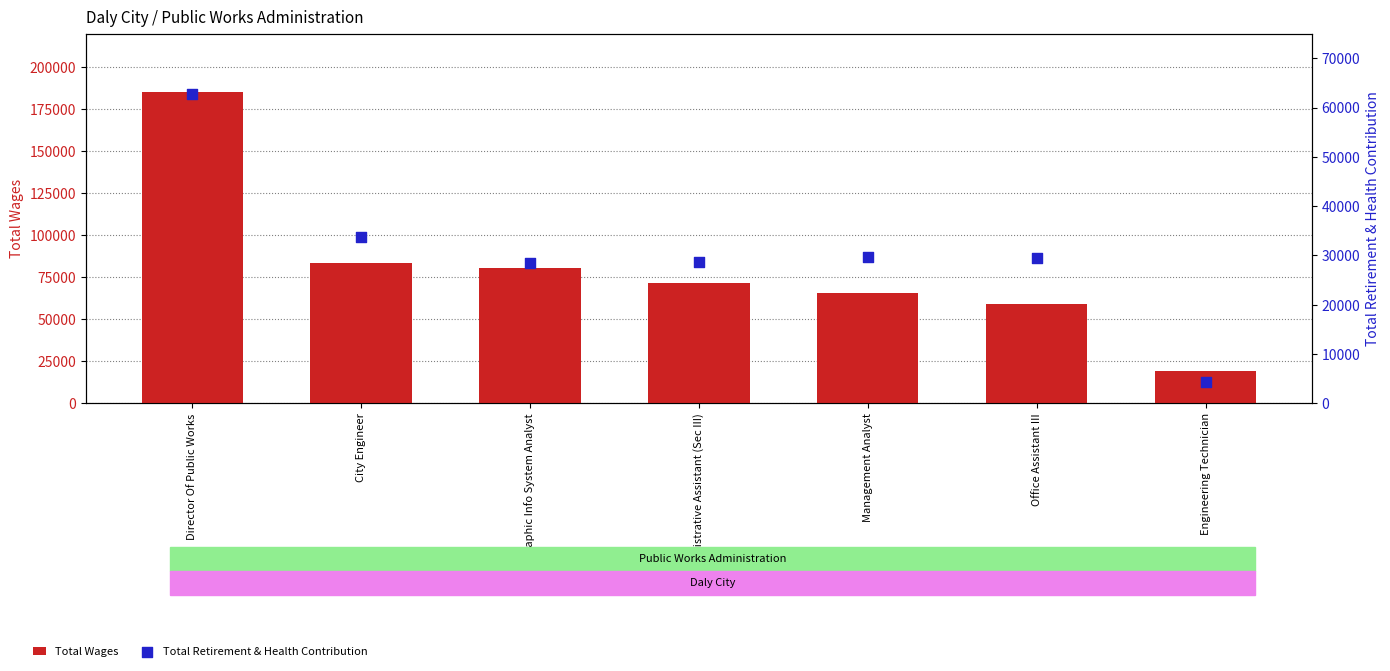

What is the total value across all series at Administrative Assistant (Sec III)?

99983